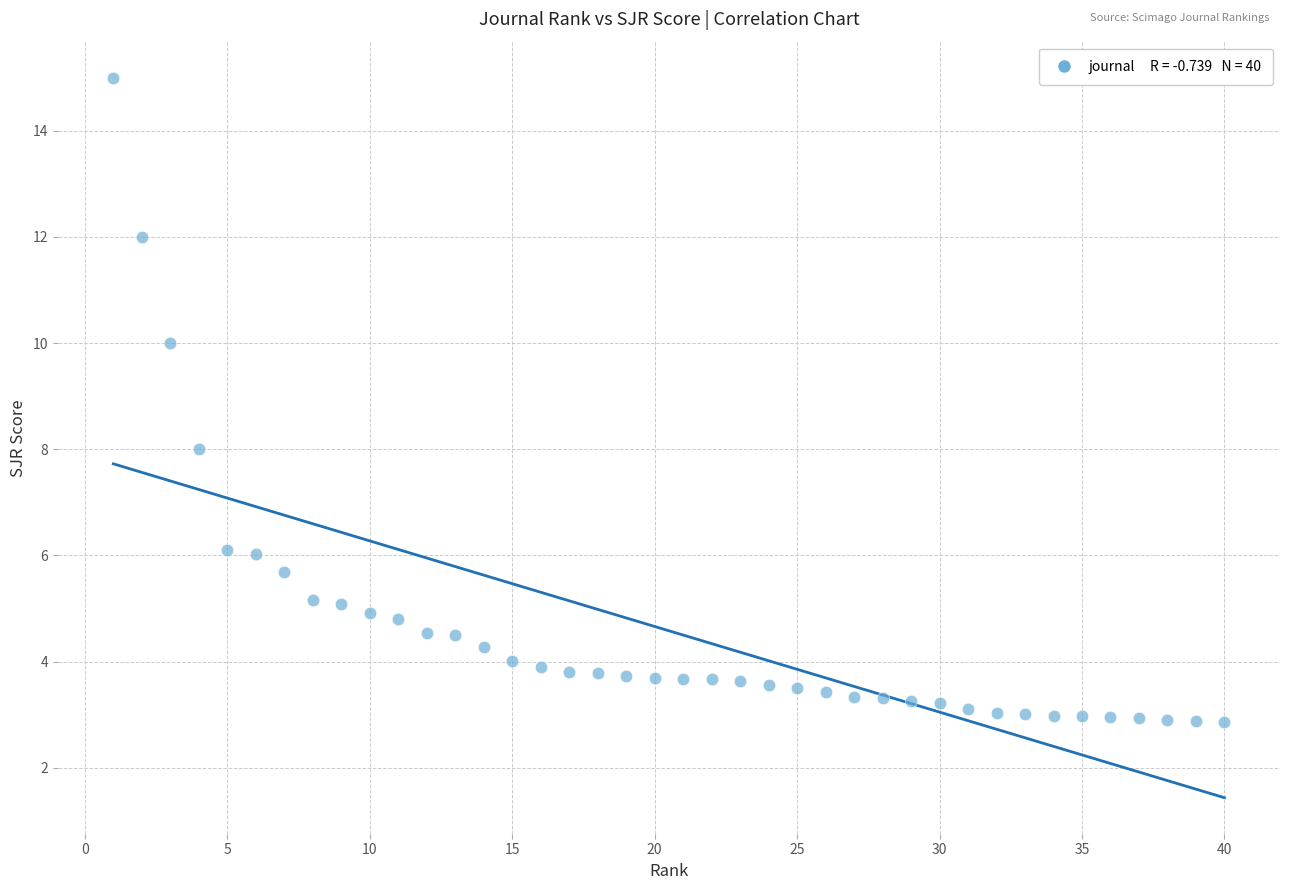

What is the range of X values (max minus min)?

39.0